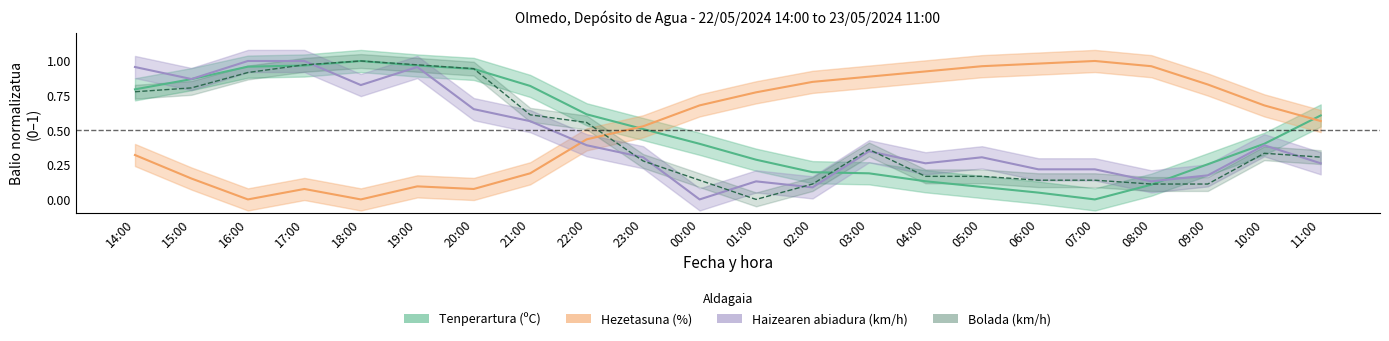

At which category is the sum across all series the highest?

17:00